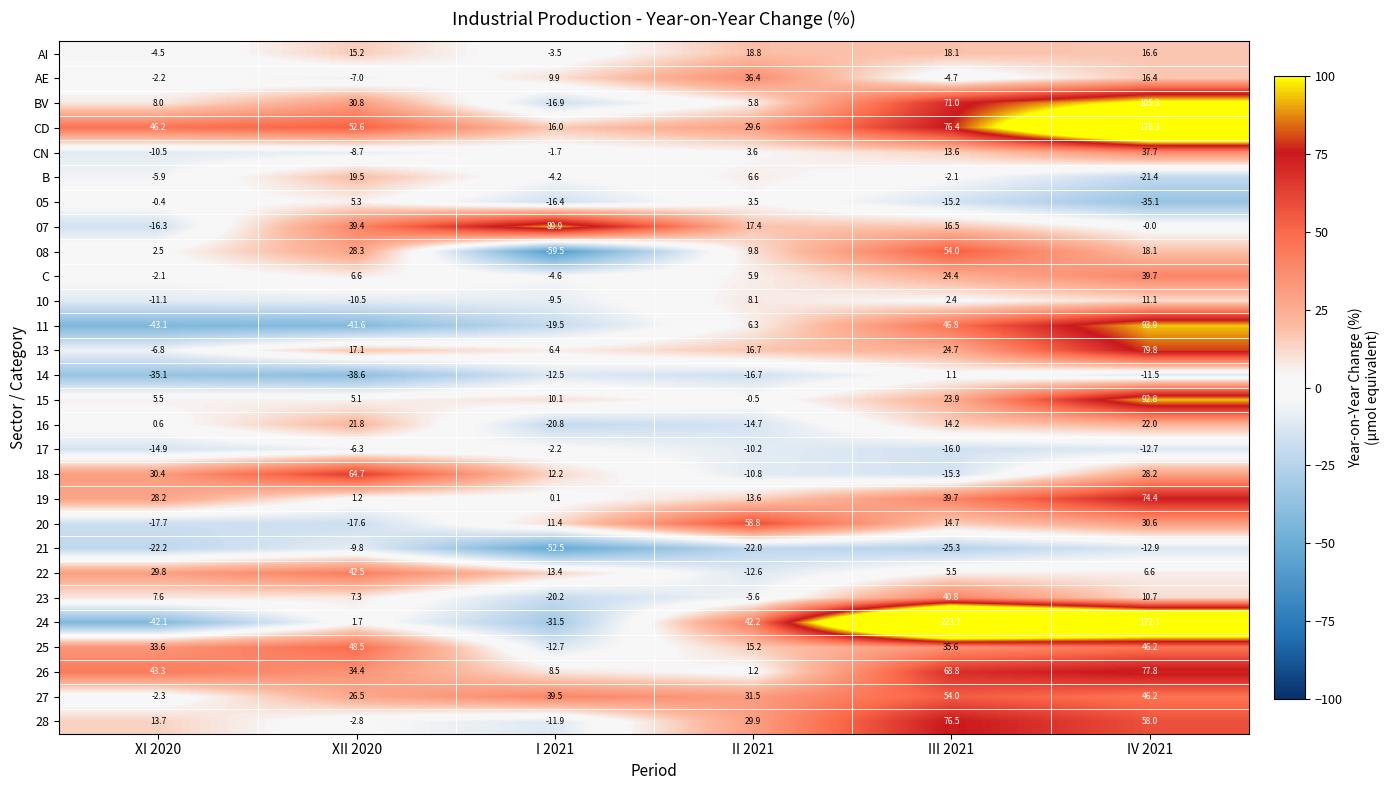

What is the total value across all series at III 2021?

867.8